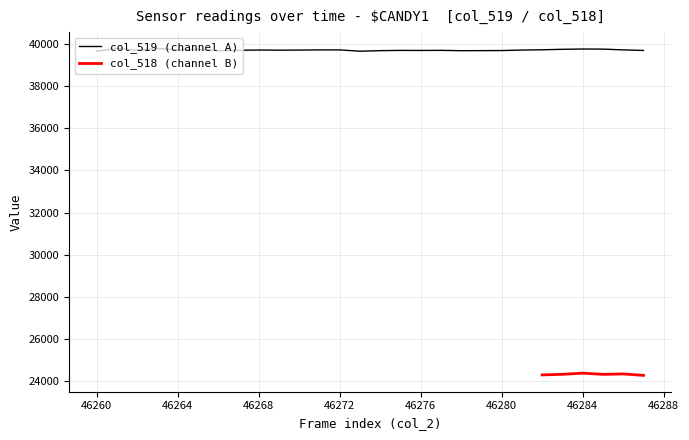

How many interior local peaks (higher than both neighbors) does the data have?

8